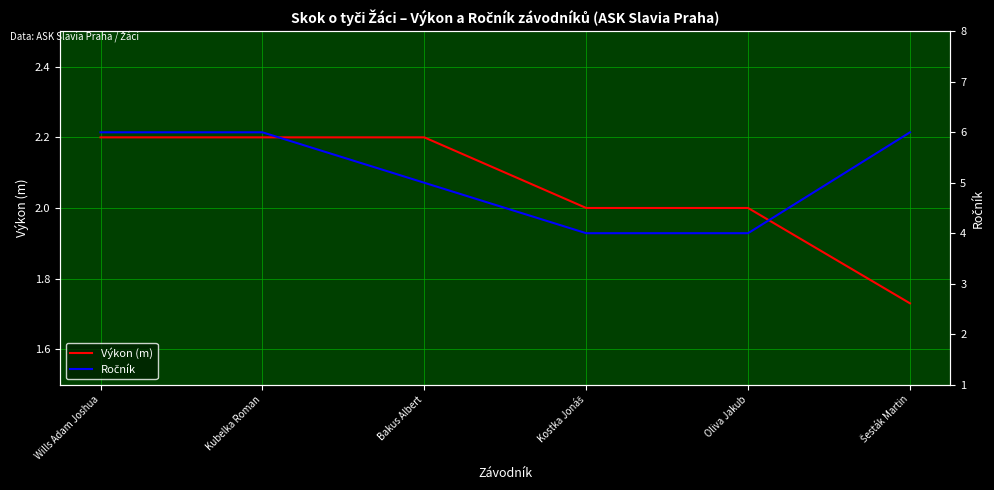

Is the value of Výkon (m) at Šesták Martin greater than the value of Ročník at Wills Adam Joshua?

No